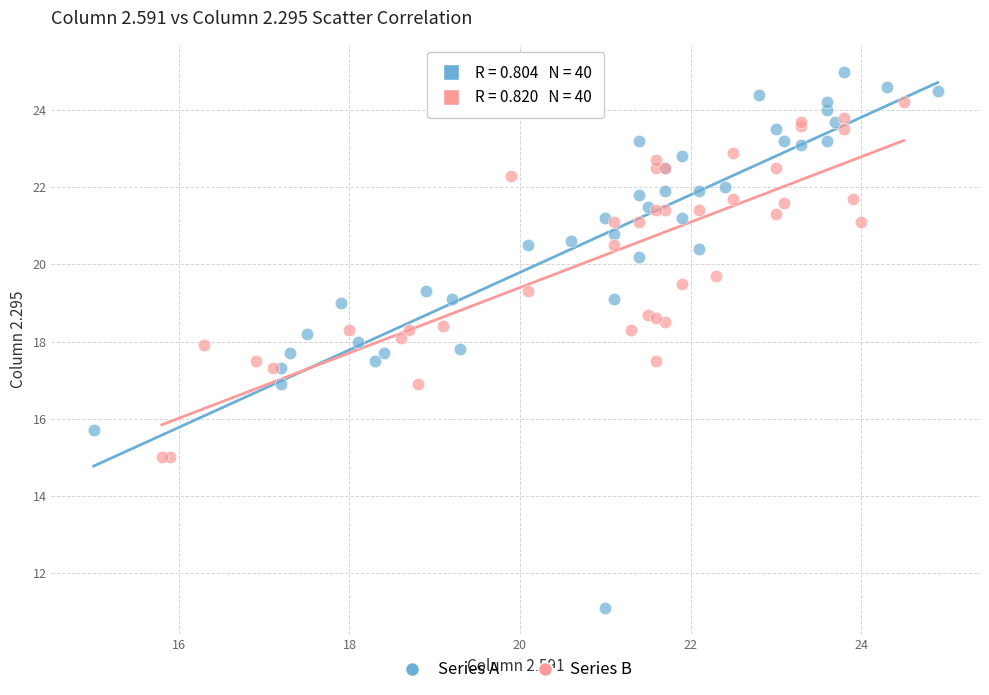

Which series contains the highest Y value?

Series A